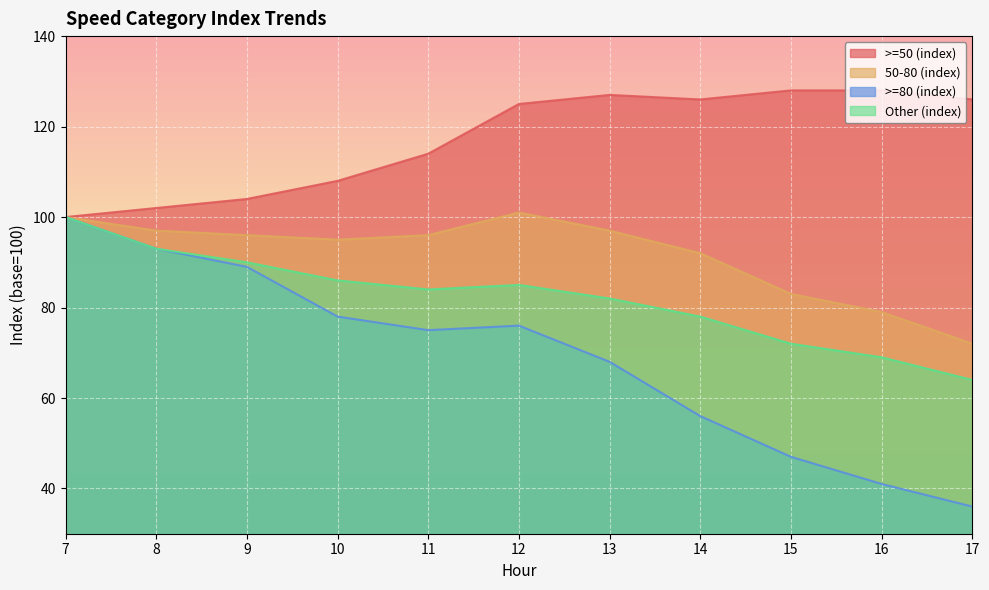

How many data points in 50-80 (index) are above 96?

4